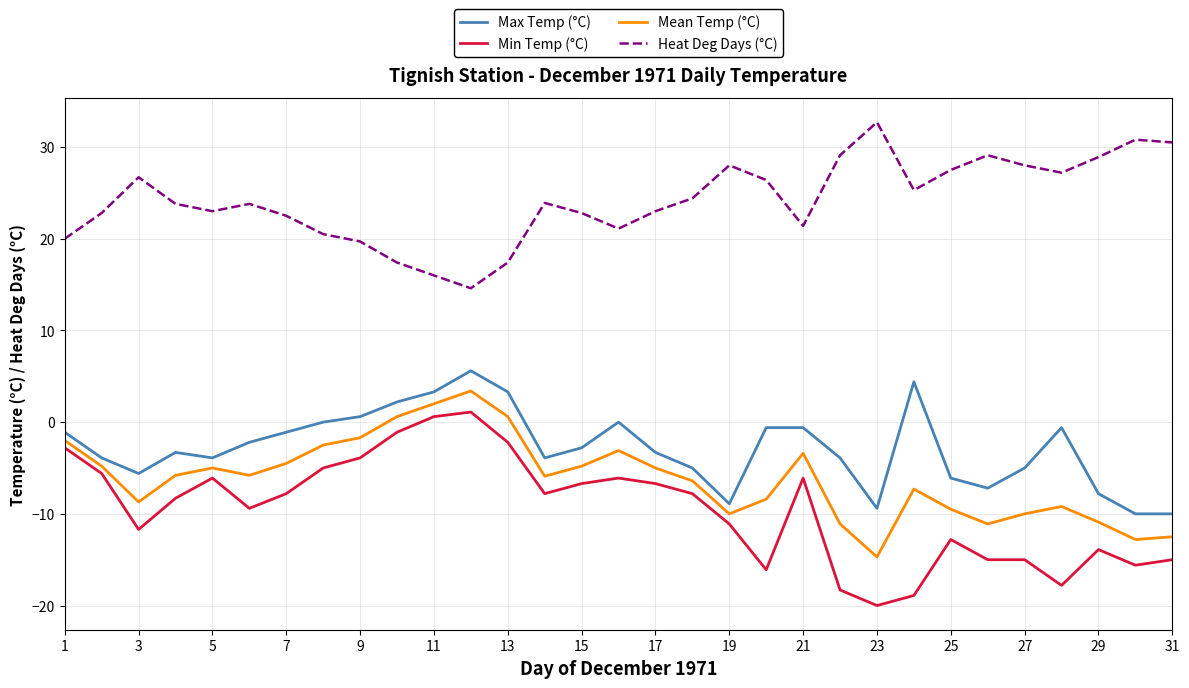

Does the chart display data point markers on the line(s)?

No